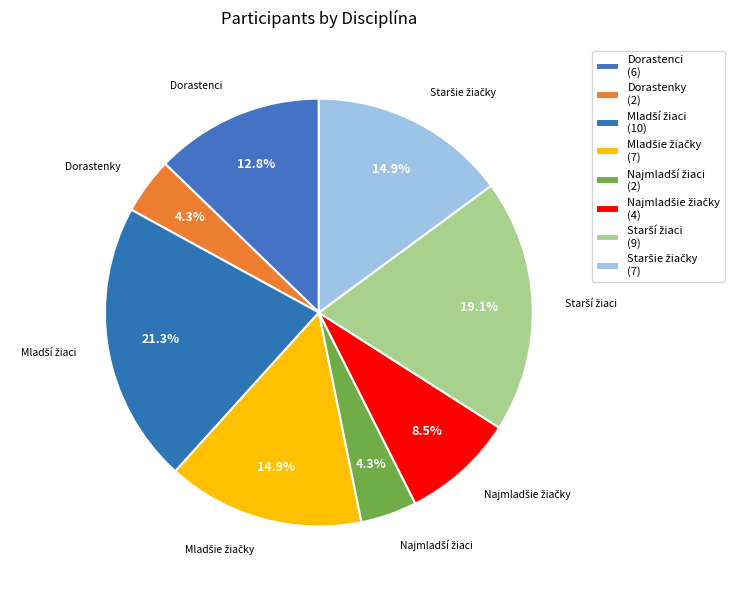

How many segments does this pie chart have?

8